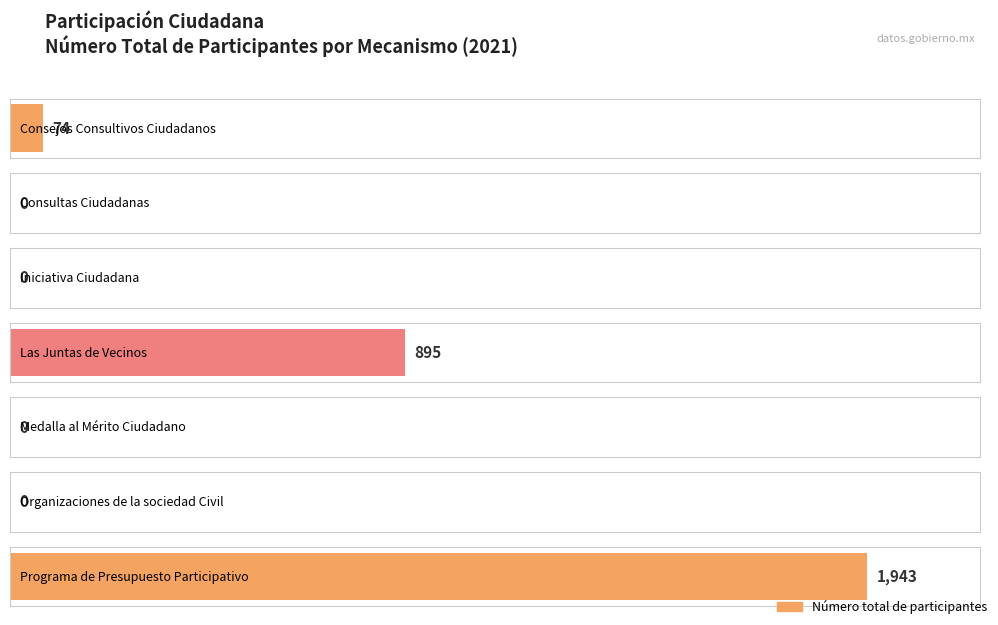

What is the change in value from Consejos Consultivos Ciudadanos to Consultas Ciudadanas?

-74